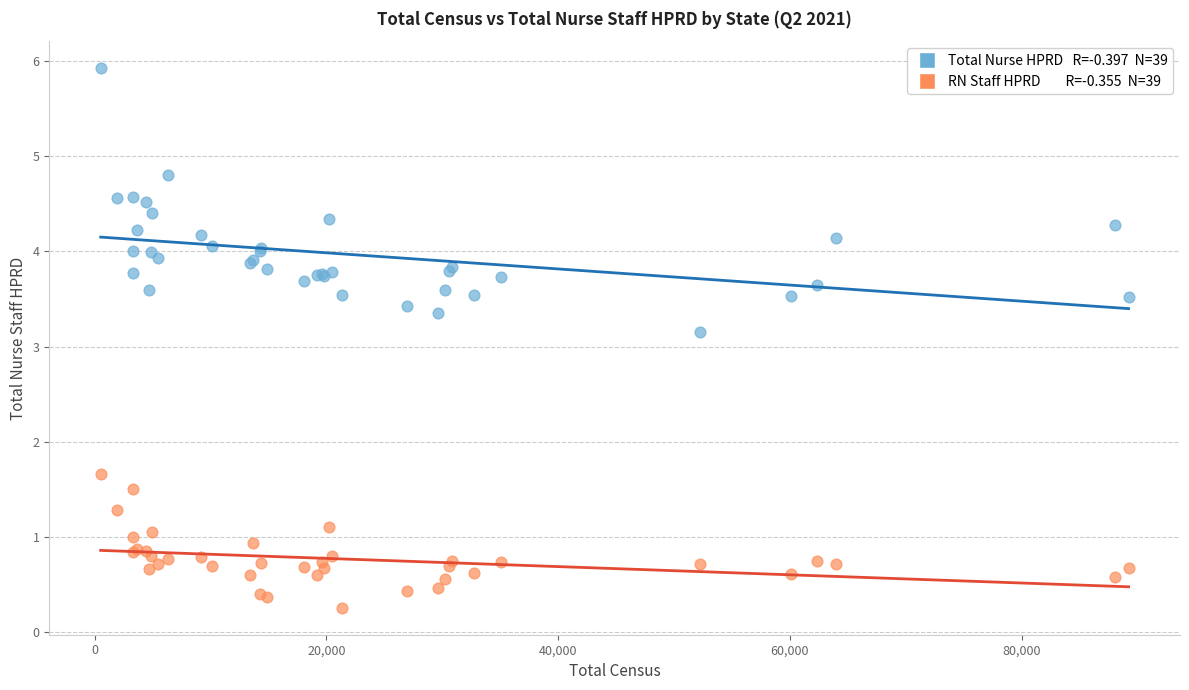

Across all series, what Y value is closest to 3?

3.2